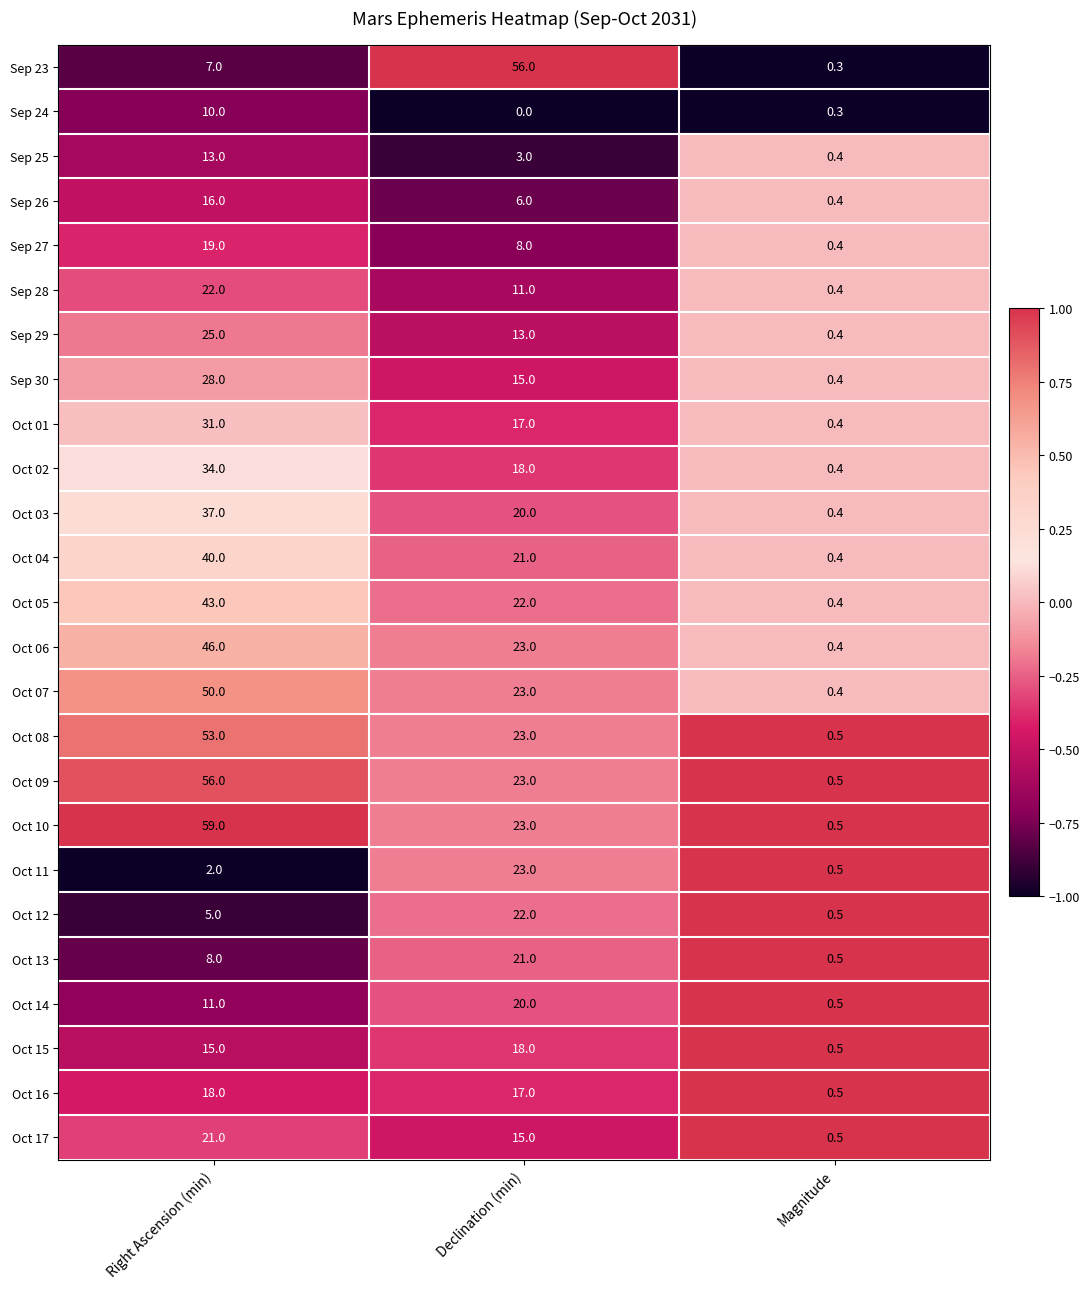

Where is Oct 03 nearest to the value 18?

Declination (min)